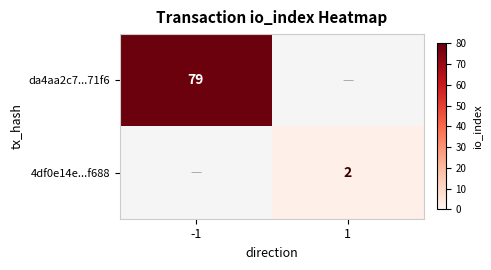

Is it true that 4df0e14e...f688 equals 2 at 1?

True